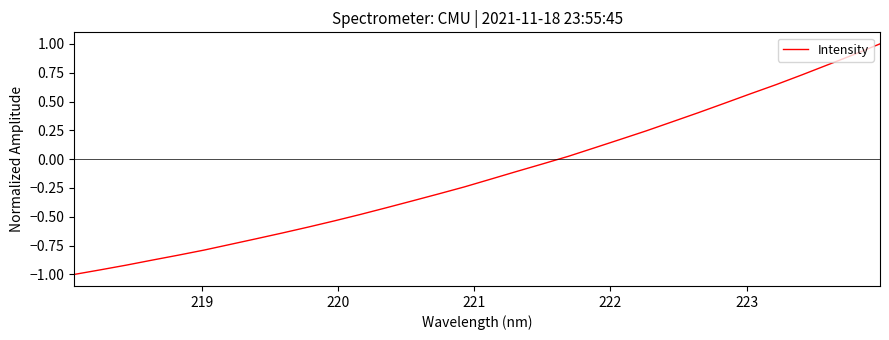

What is the difference between the maximum and minimum values?

2.0